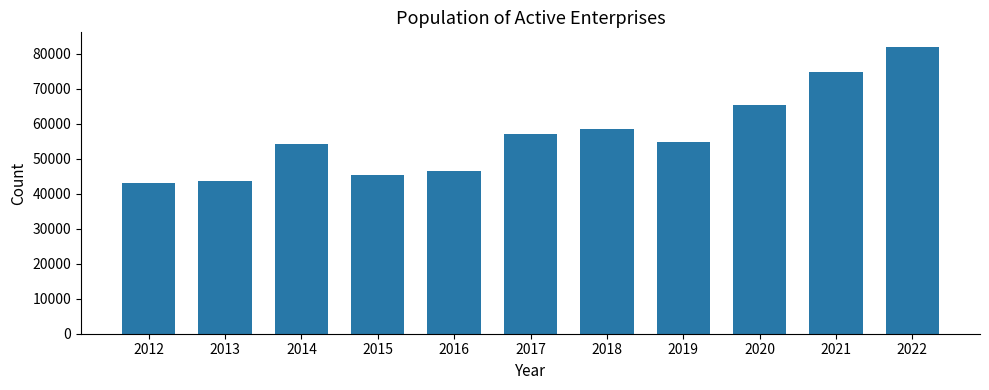

Is it true that the value at 2016 is 22585?

False